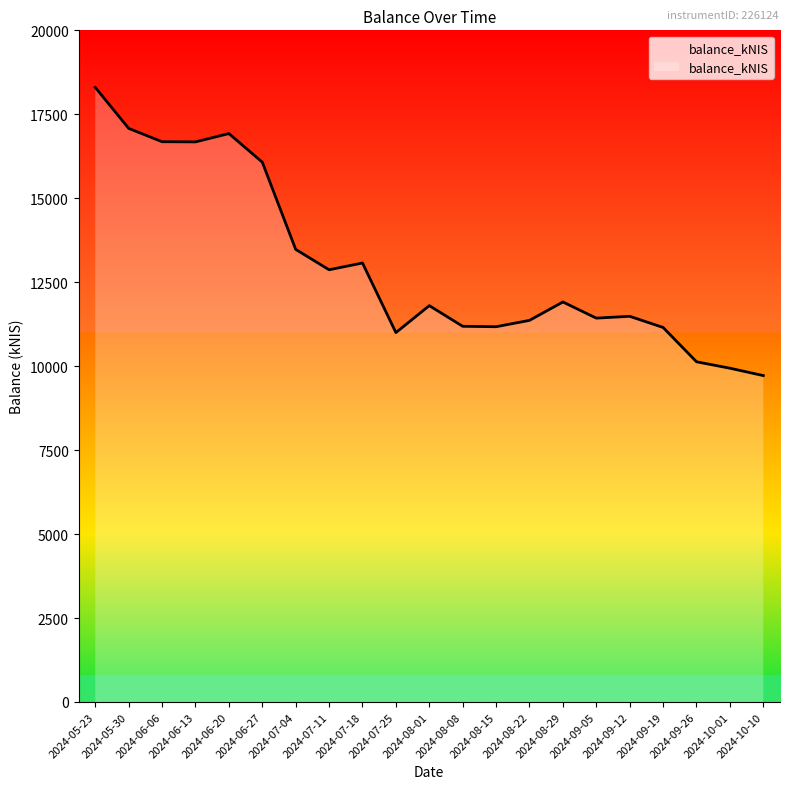

What is the change in value from 2024-07-11 to 2024-09-26?

-2739.5